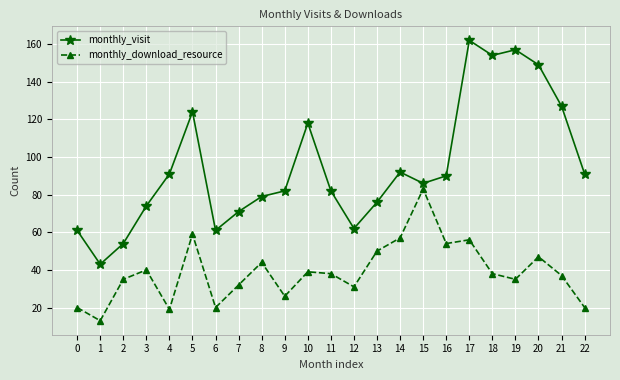

What value does the monthly_download_resource series have at 14, to the nearest 10?

60